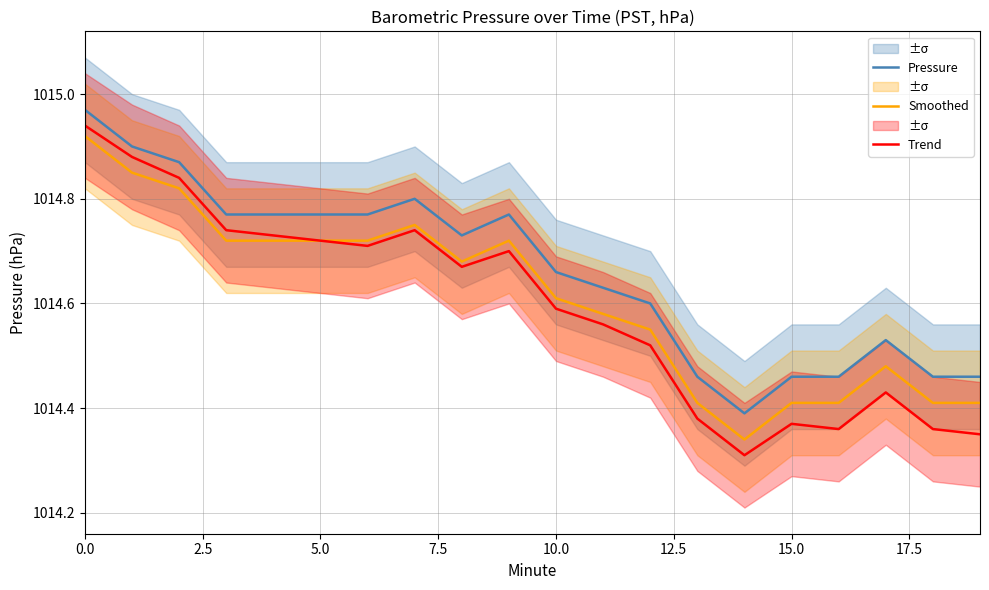

What is the total value across all series at 12?

3043.7